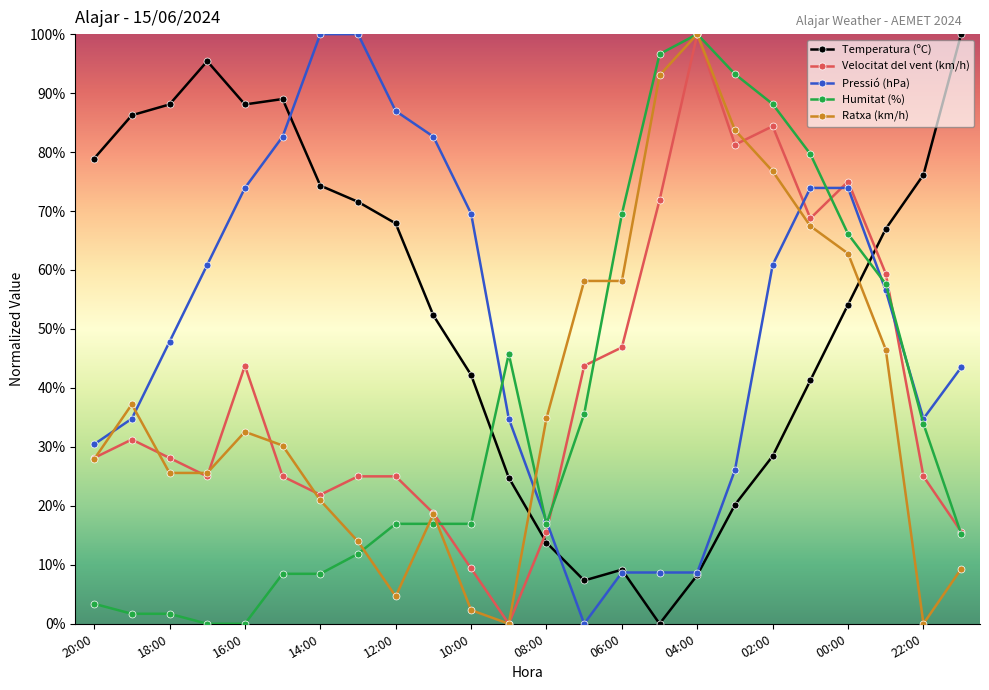

True or false: Velocitat del vent (km/h) and Pressió (hPa) intersect in this chart.

True